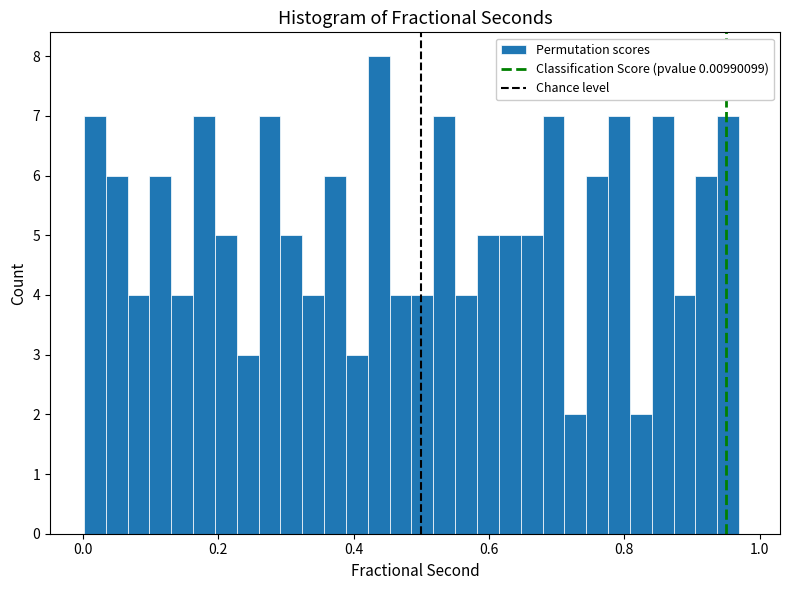

Read against the x-axis, roughly where is the centre of the tallest bar?

0.44